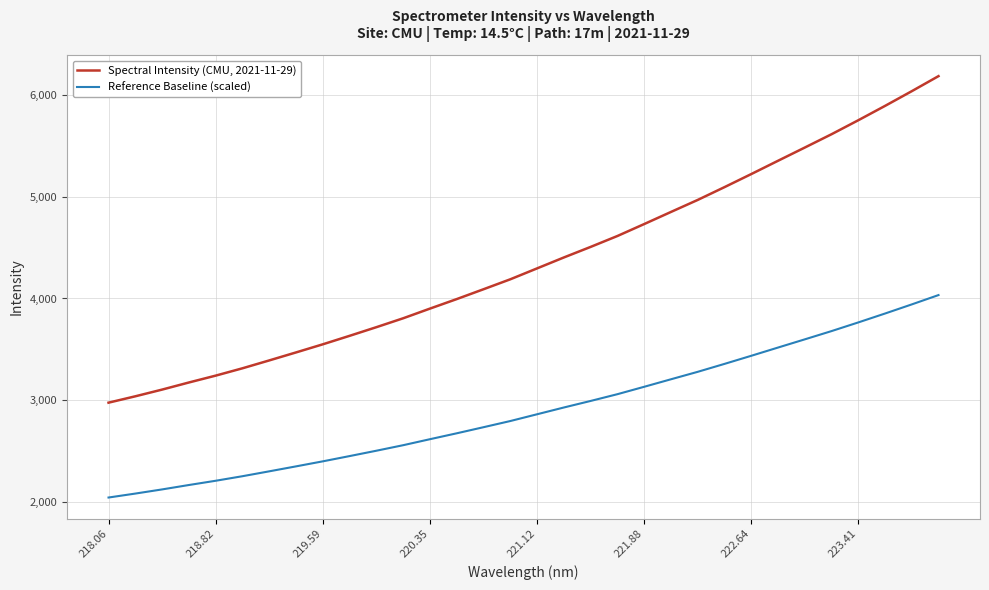

Which series has the widest spread of values?

Spectral Intensity (CMU, 2021-11-29)